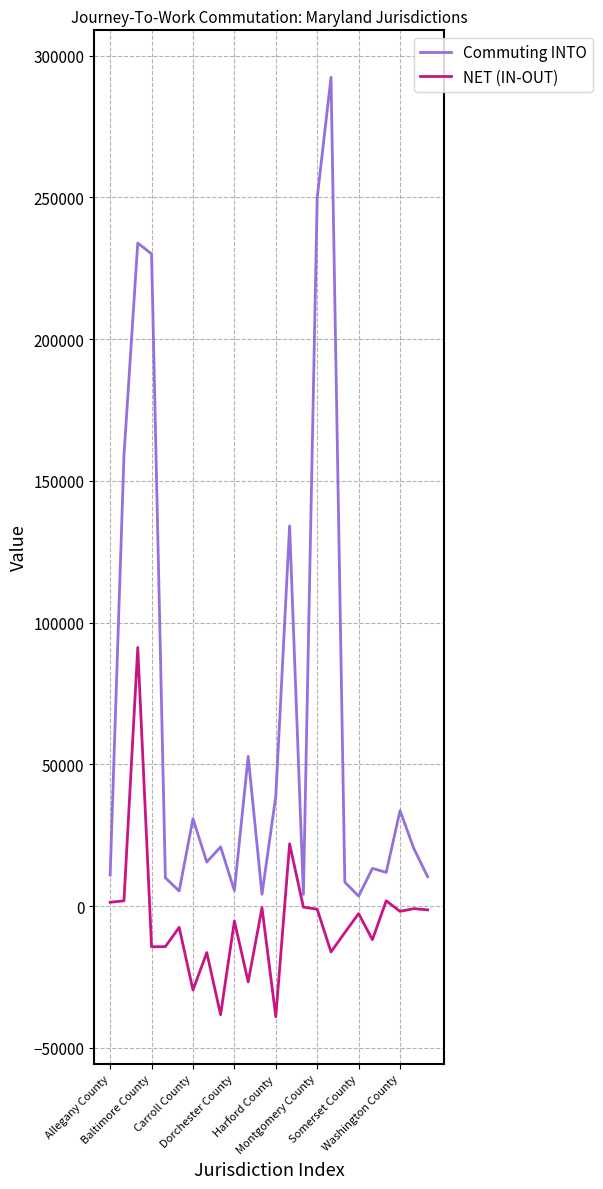

What is the difference between the maximum and minimum values in the Commuting INTO series?

288786